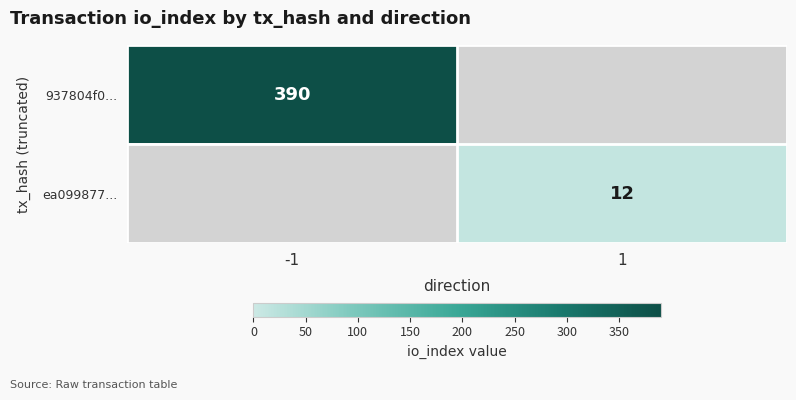

How many data points does each series have?

2